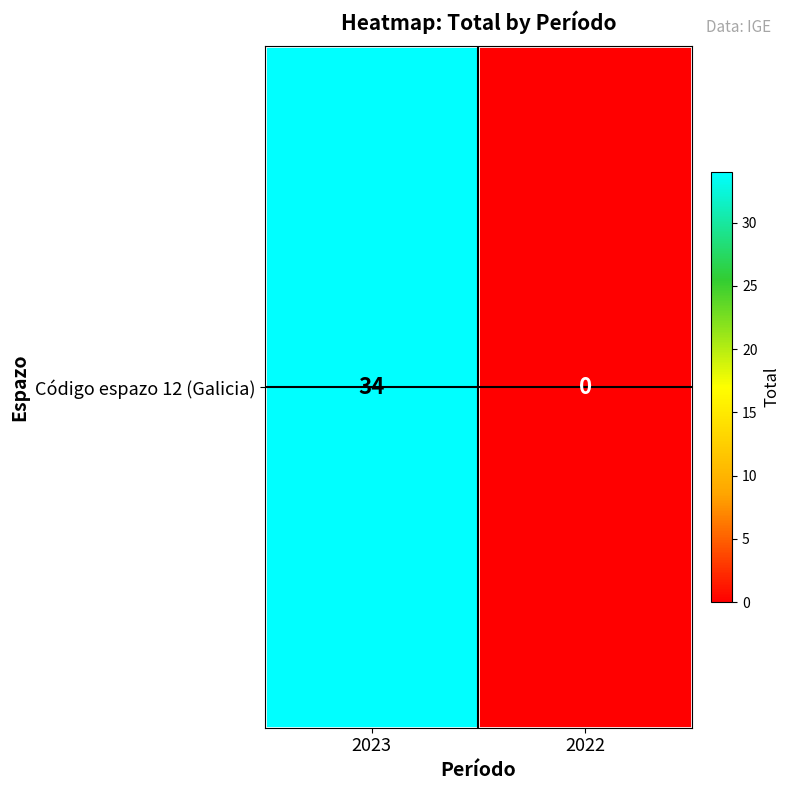

What is the greatest value displayed?

34